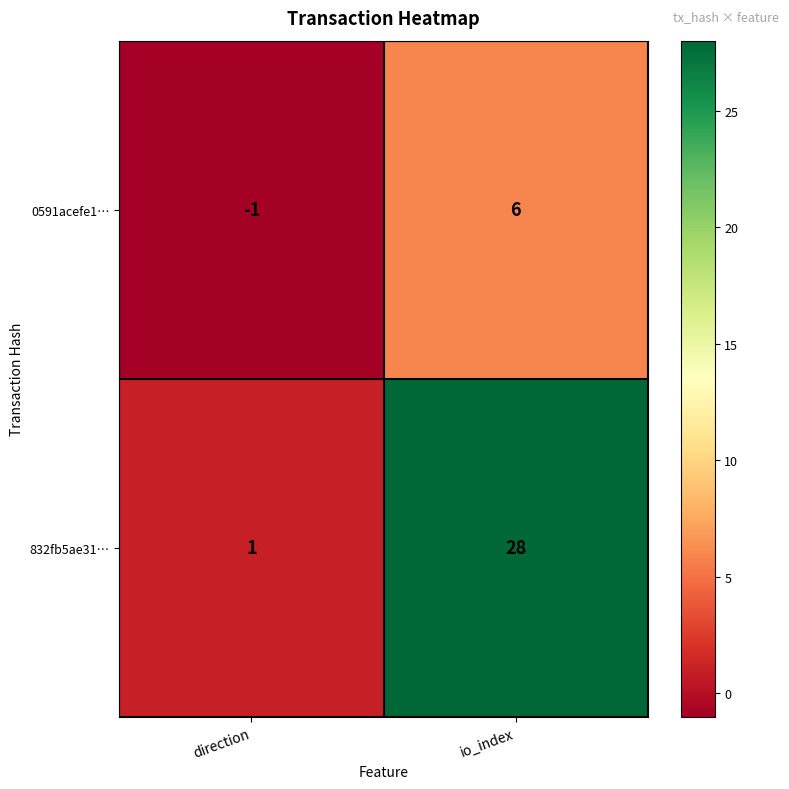

At which label is 832fb5ae31… closest to 14?

direction